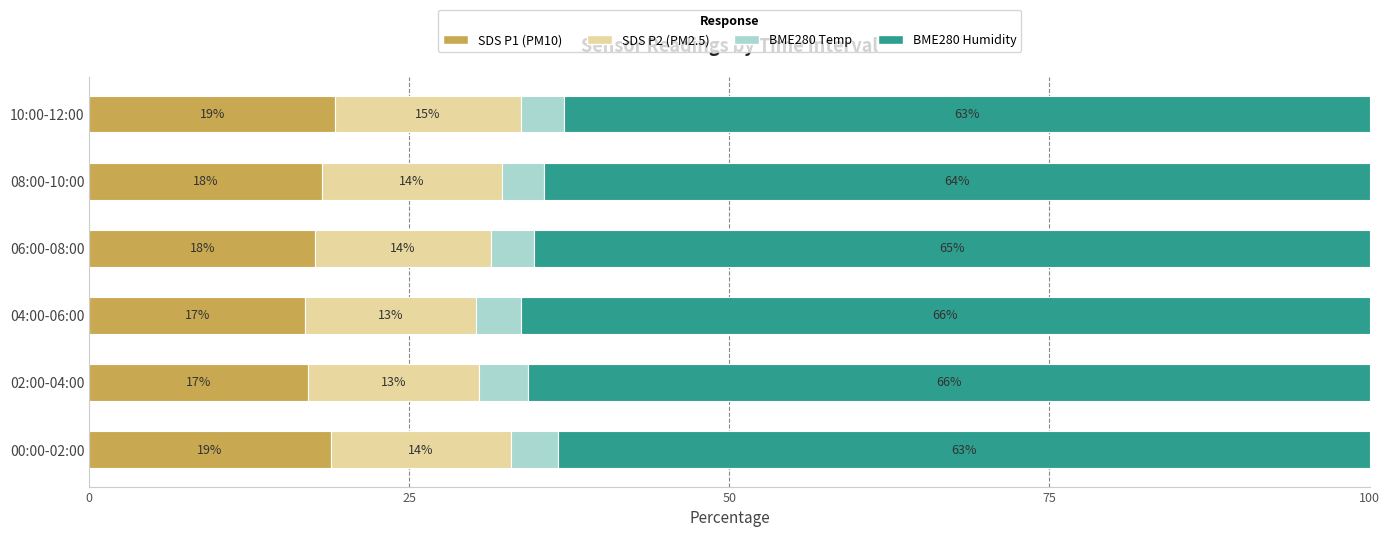

What are all the series names shown in the legend?

SDS P1 (PM10), SDS P2 (PM2.5), BME280 Temp, BME280 Humidity